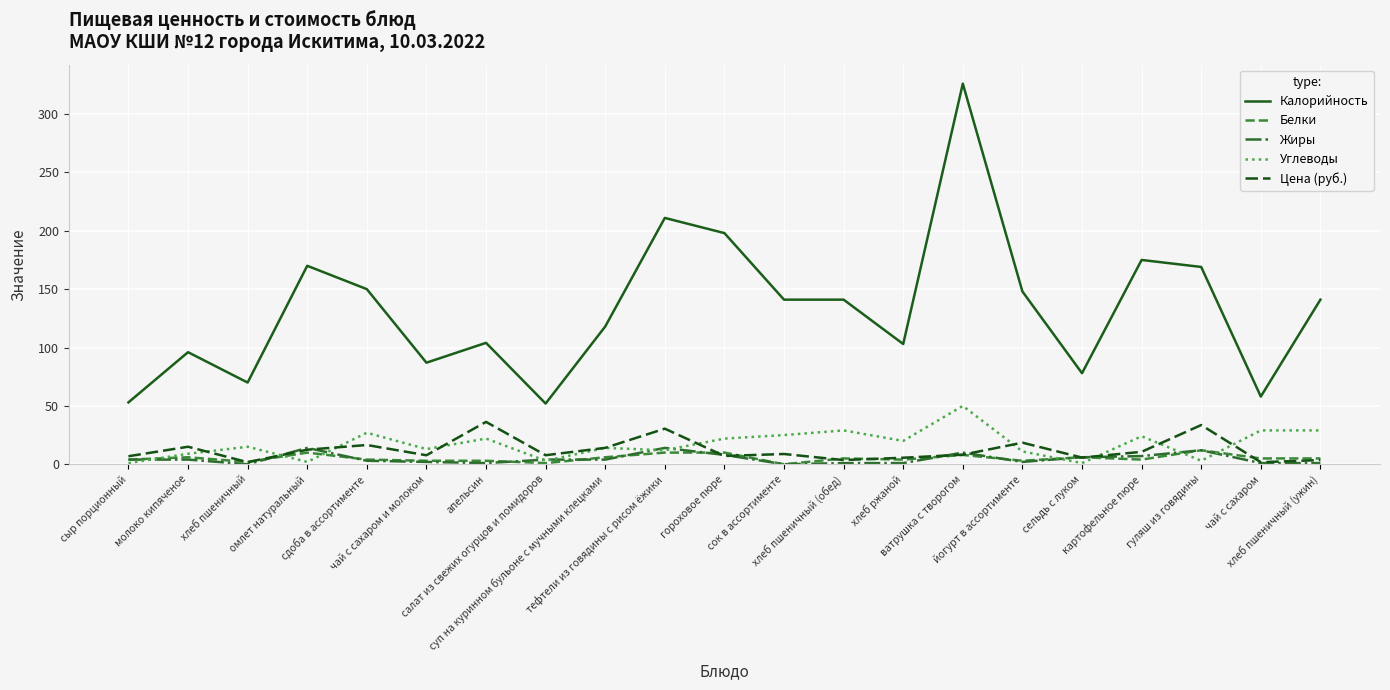

What is the maximum value shown in the chart?

326.0